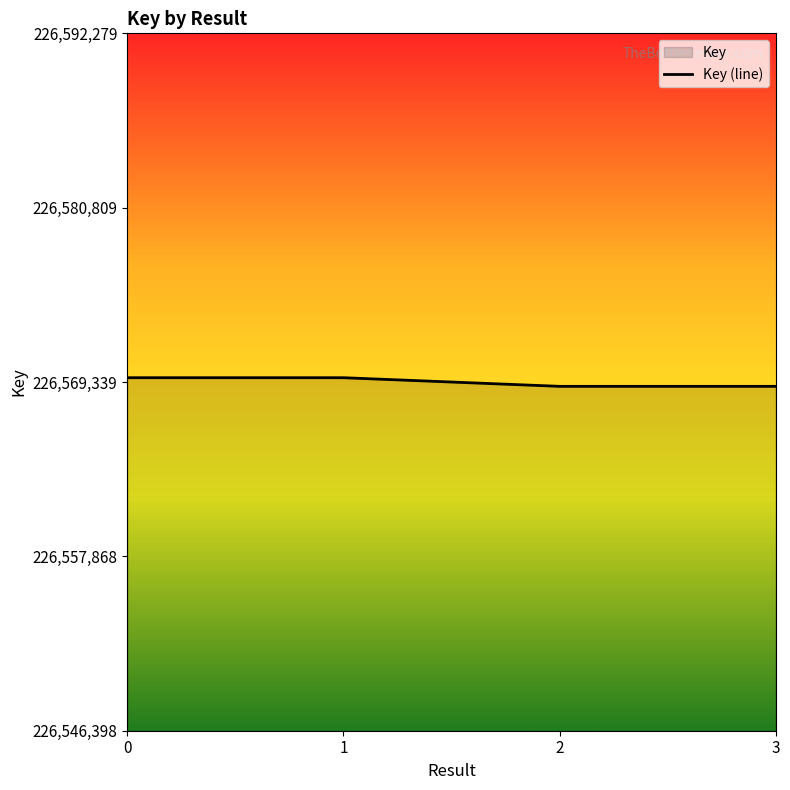

What is the difference between the values at 0 and 3?

568